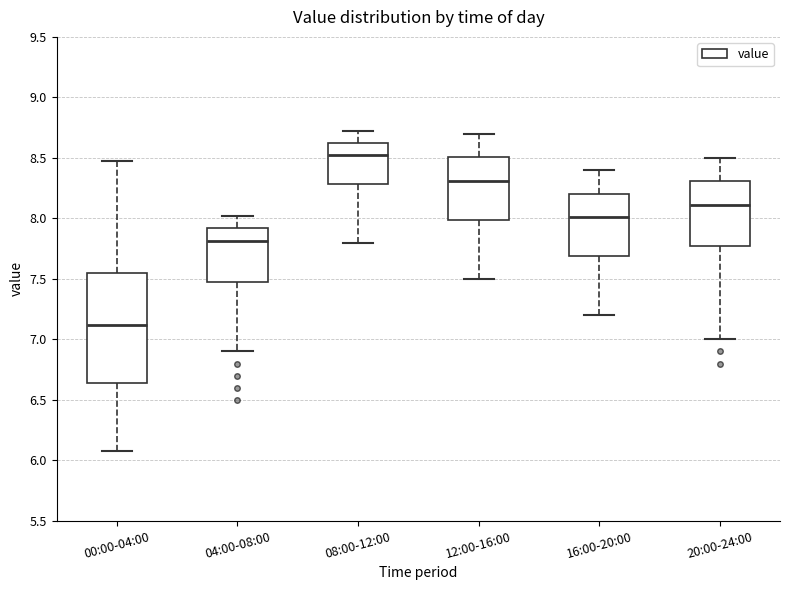

Which box has the highest median line?

08:00-12:00